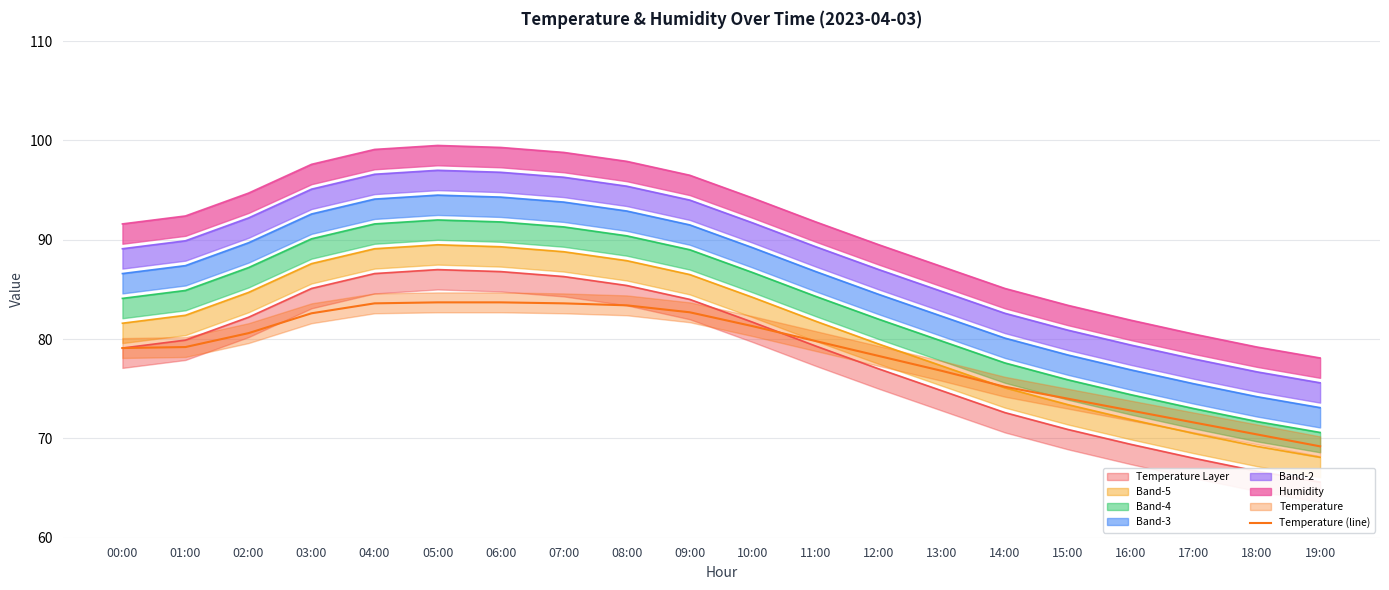

List the labels in order of value, smallest first.

19:00, 18:00, 17:00, 16:00, 15:00, 14:00, 13:00, 12:00, 00:00, 01:00, 11:00, 02:00, 10:00, 03:00, 09:00, 08:00, 04:00, 07:00, 05:00, 06:00